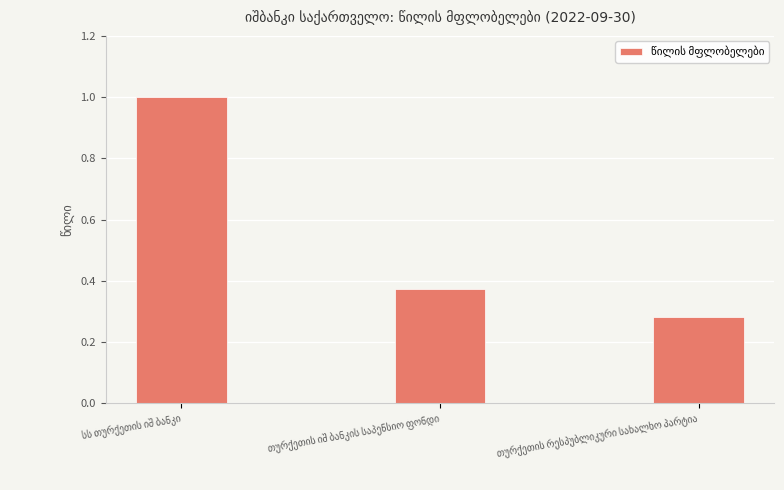

How many bars are there in total?

3